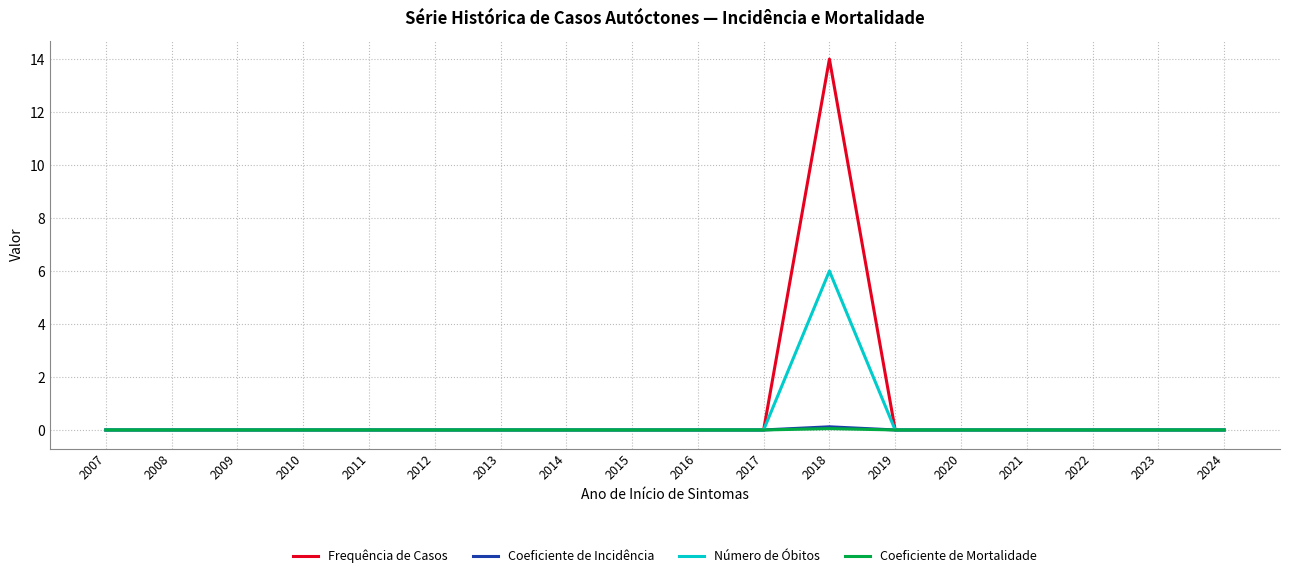

At how many categories does at least one series exceed 9?

1